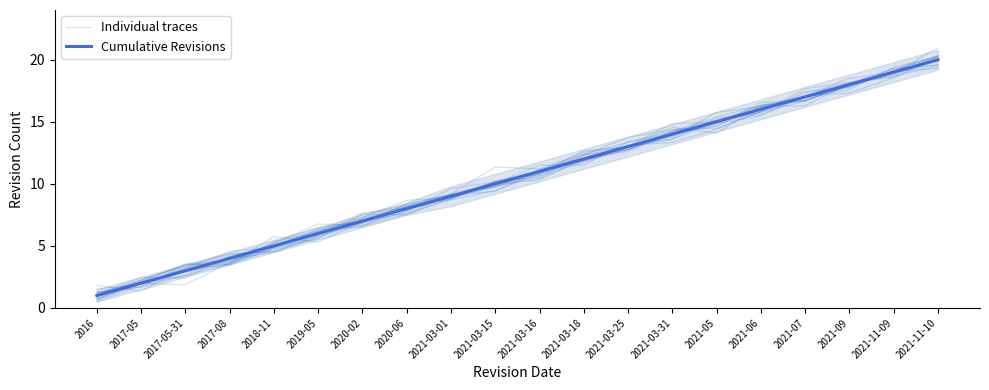

Rank the categories by Individual traces value from highest to lowest.

2021-11-10, 2021-11-09, 2021-09, 2021-07, 2021-06, 2021-05, 2021-03-31, 2021-03-25, 2021-03-18, 2021-03-16, 2021-03-15, 2021-03-01, 2020-06, 2020-02, 2019-05, 2018-11, 2017-08, 2017-05-31, 2017-05, 2016